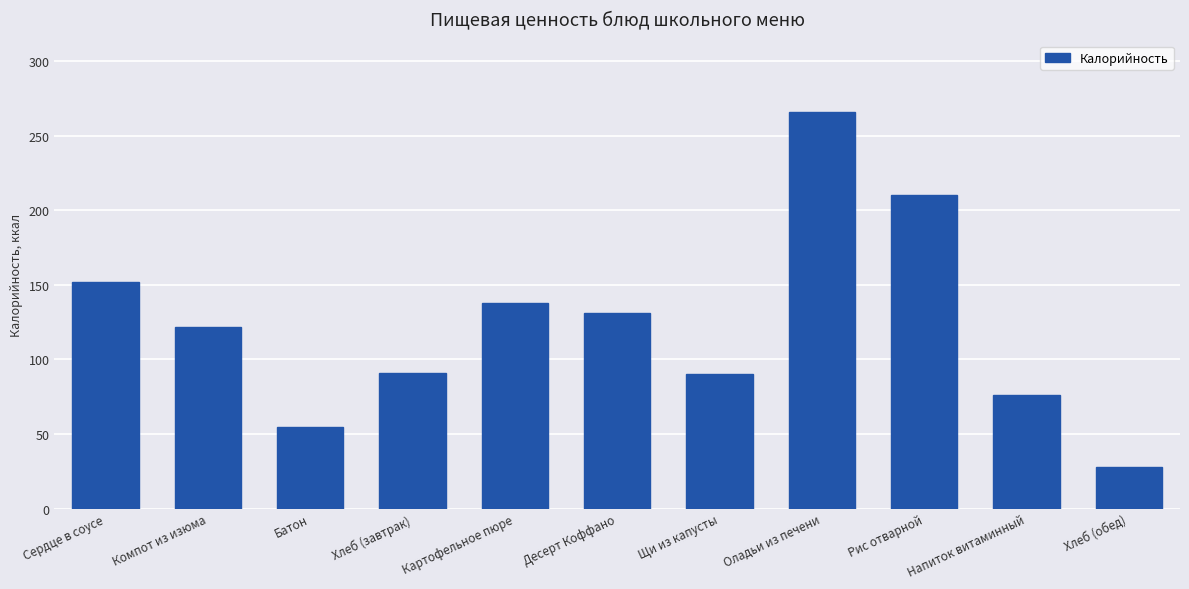

What is the change in value from Хлеб (завтрак) to Рис отварной?

+119